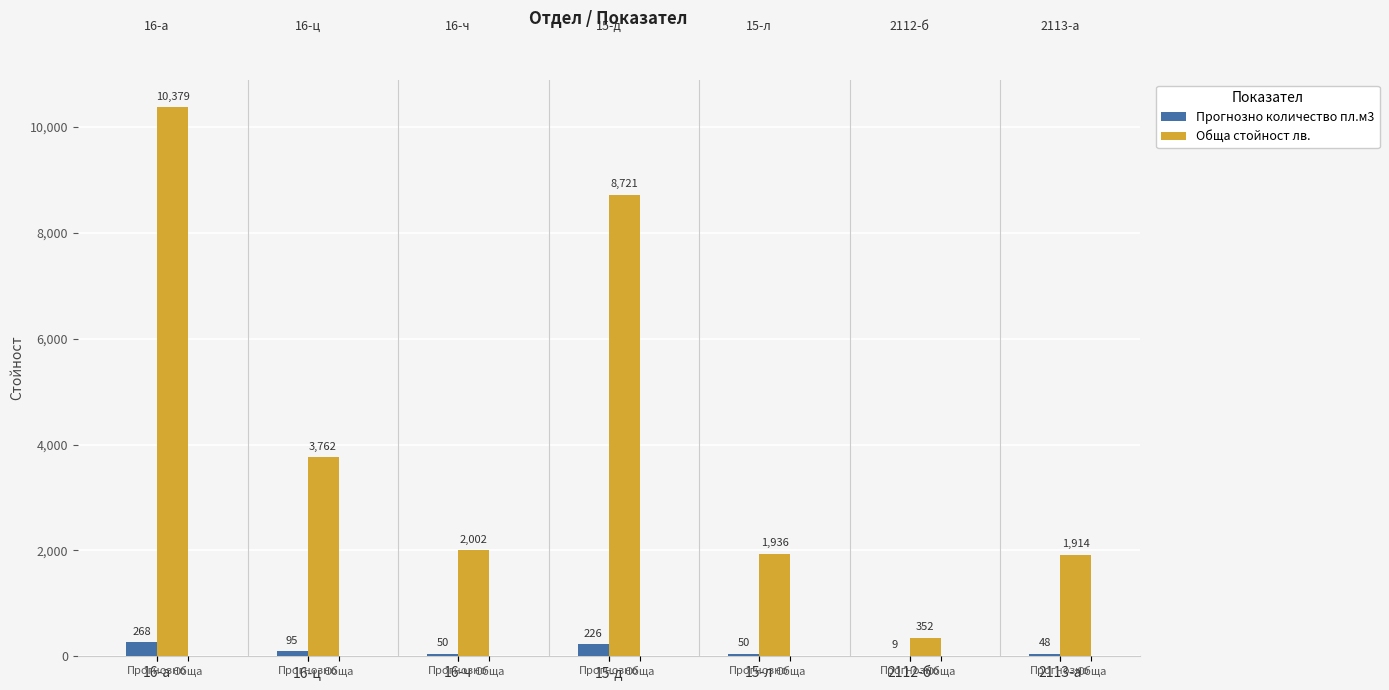

Is it true that Прогнозно количество пл.м3 equals 89 at 15-д?

False